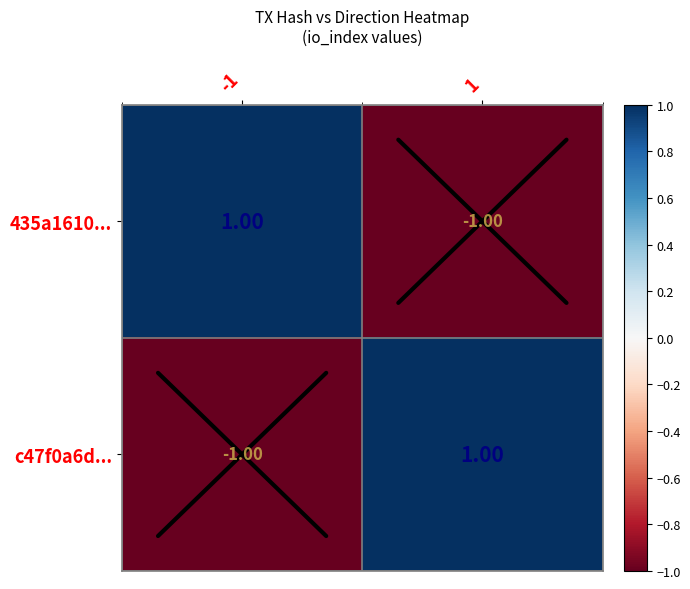

Rank the categories by c47f0a6d... value from lowest to highest.

-1, 1